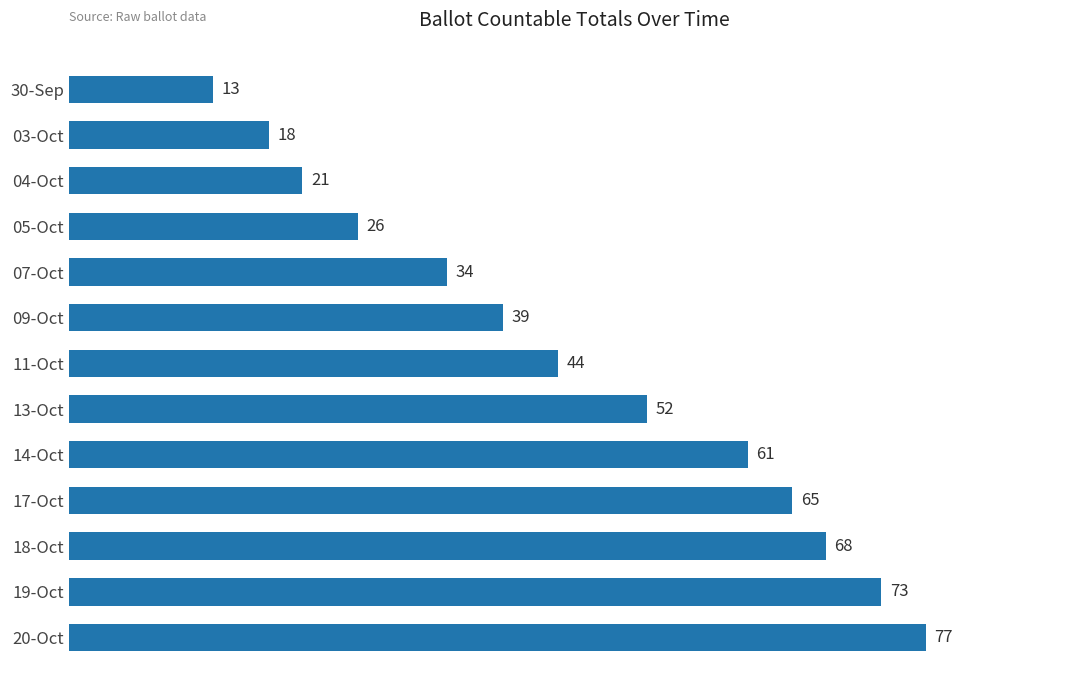

What is the value of the 3rd bar from the top?

21